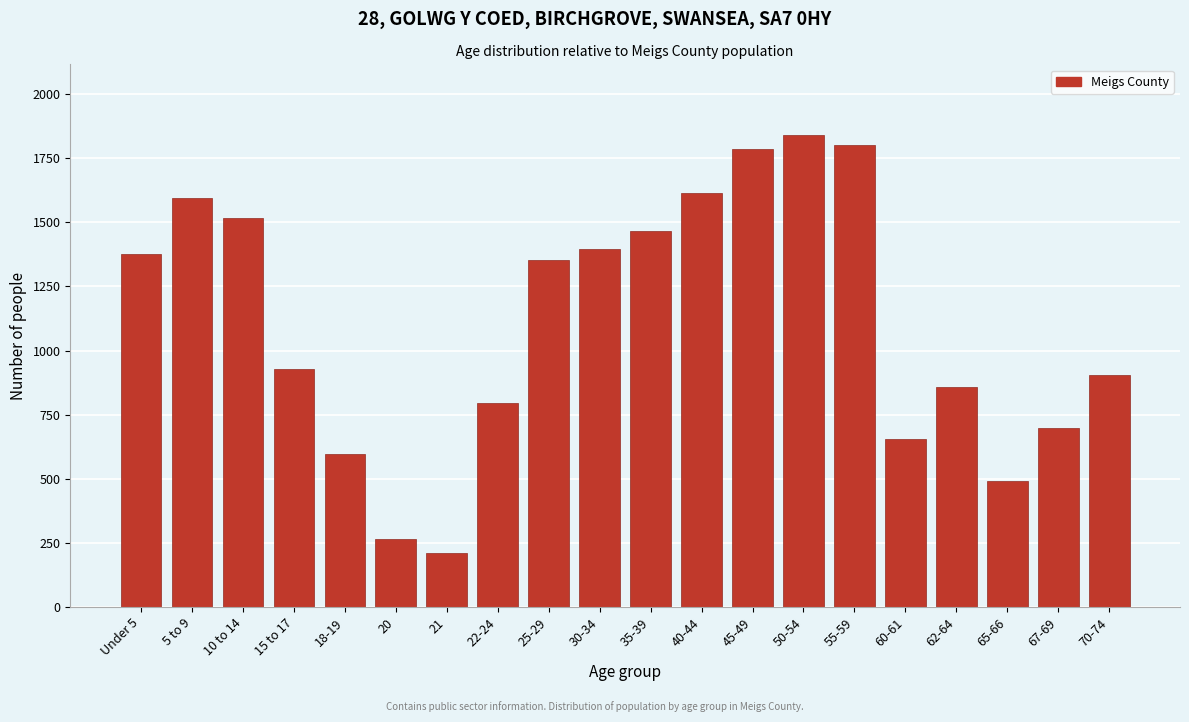

Reading left to right, what are all the values shown in this chart?

Under 5=1377	5 to 9=1593	10 to 14=1516	15 to 17=928	18-19=595	20=267	21=210	22-24=794	25-29=1352	30-34=1396	35-39=1466	40-44=1614	45-49=1784	50-54=1840	55-59=1801	60-61=654	62-64=858	65-66=493	67-69=697	70-74=906